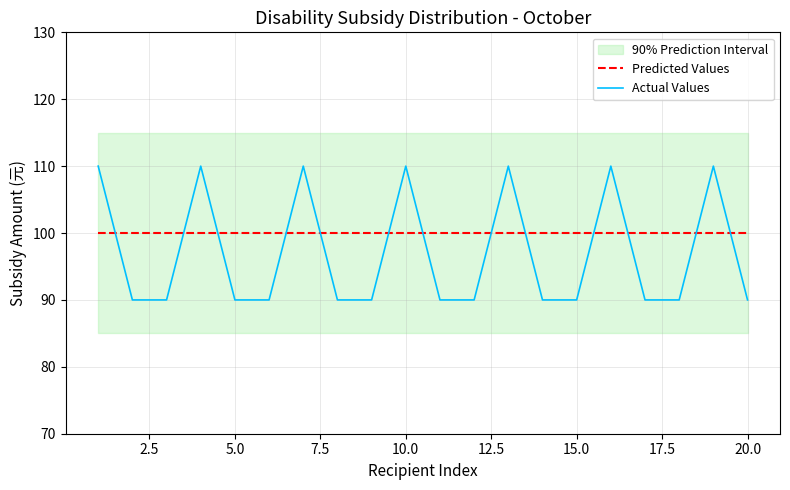

How many intersections are there between Predicted Values and Actual Values?

13